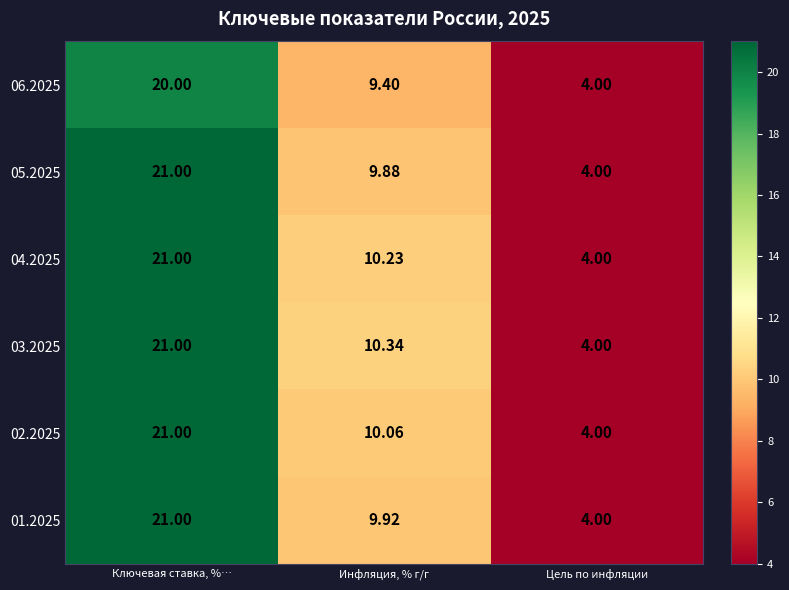

What is the maximum value shown in the chart?

21.0